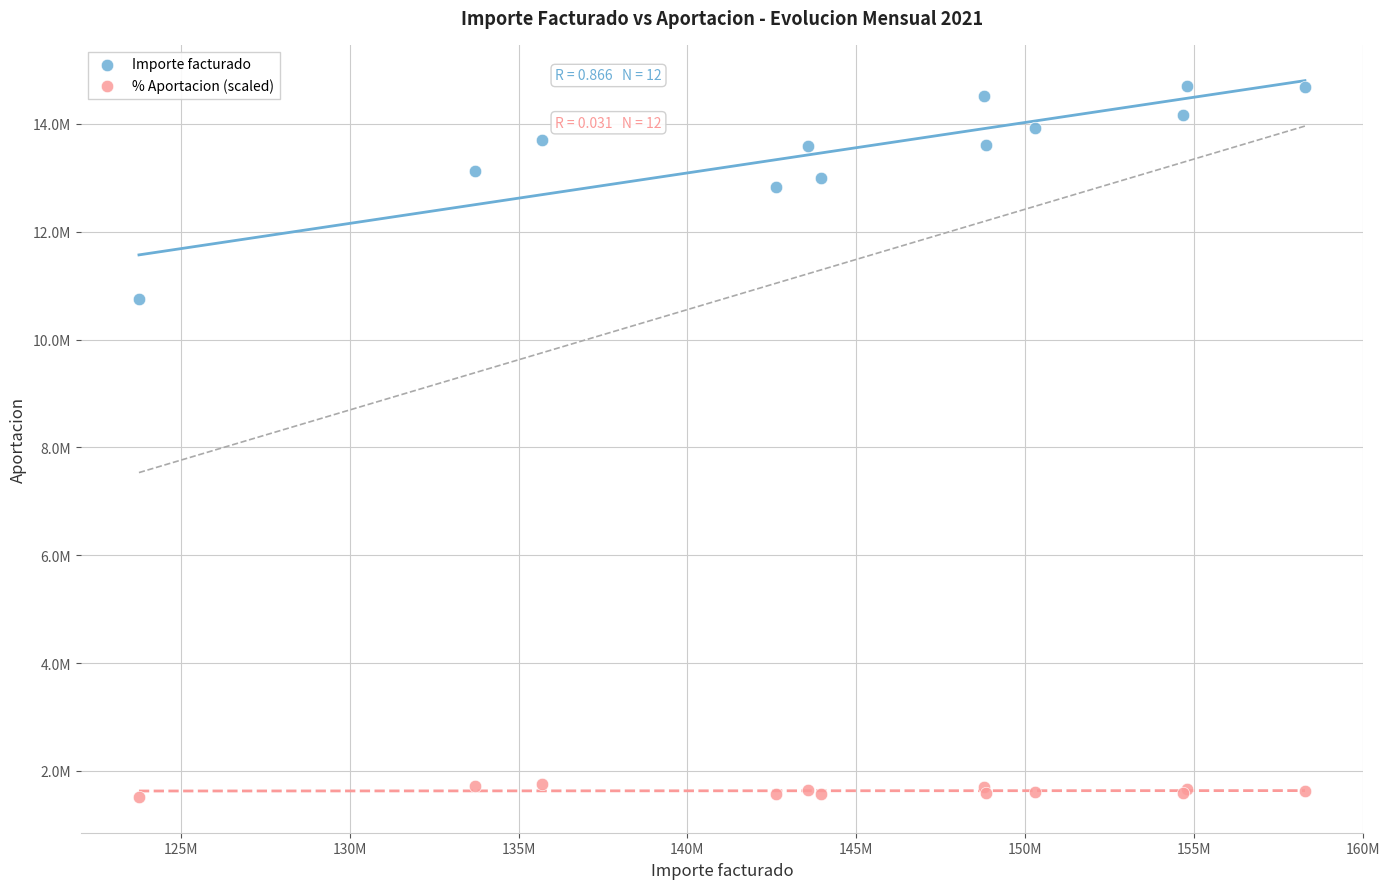

What are all the series names shown in the legend?

Importe facturado, % Aportacion (scaled)